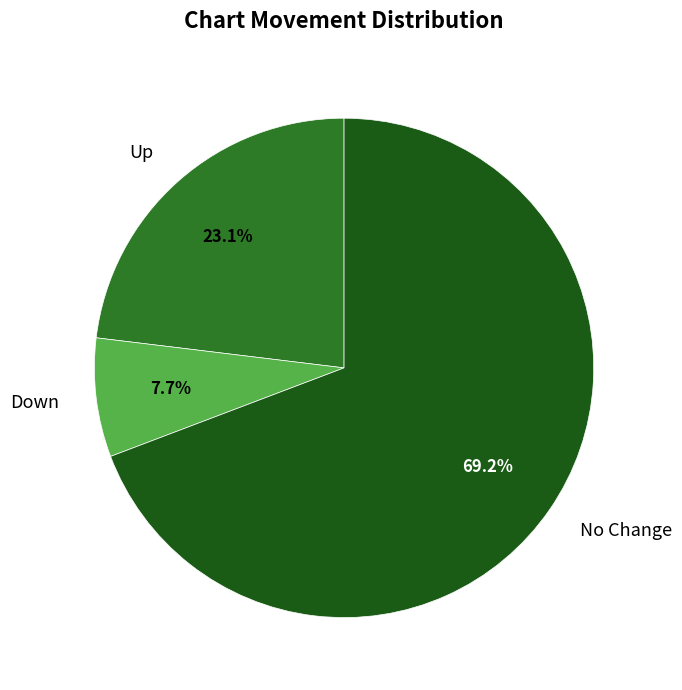

How many slices are in this pie chart?

3